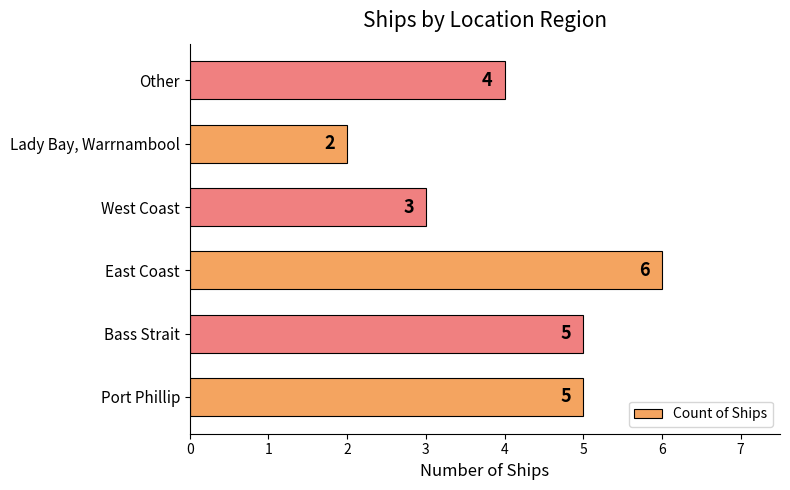

What is the difference between the maximum and second lowest values?

3